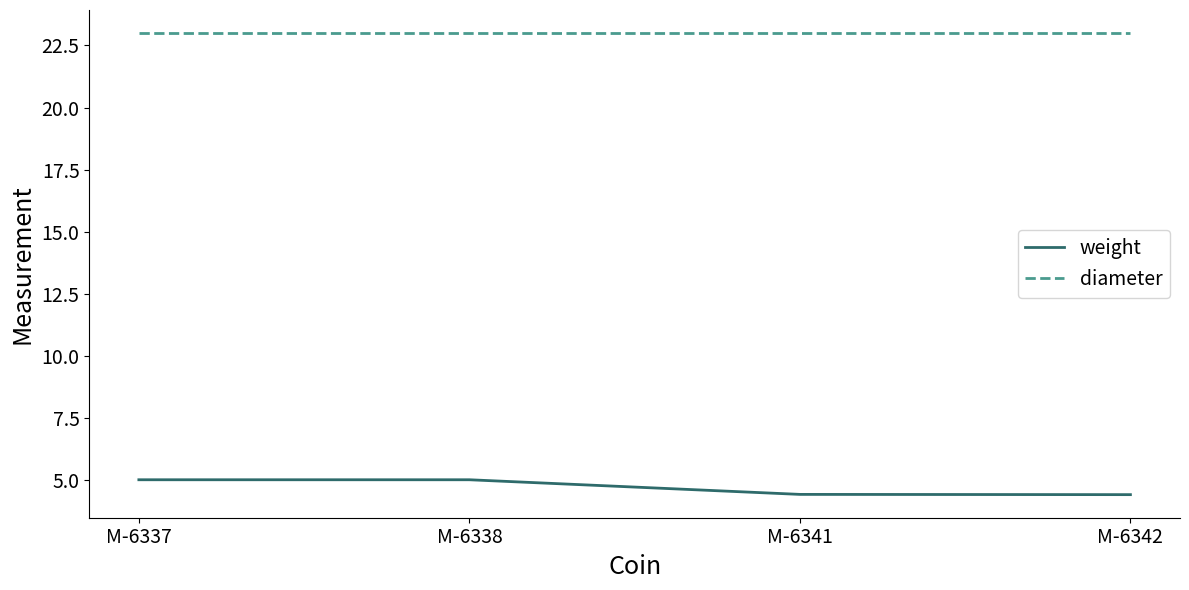

True or false: weight and diameter cross at least once.

False